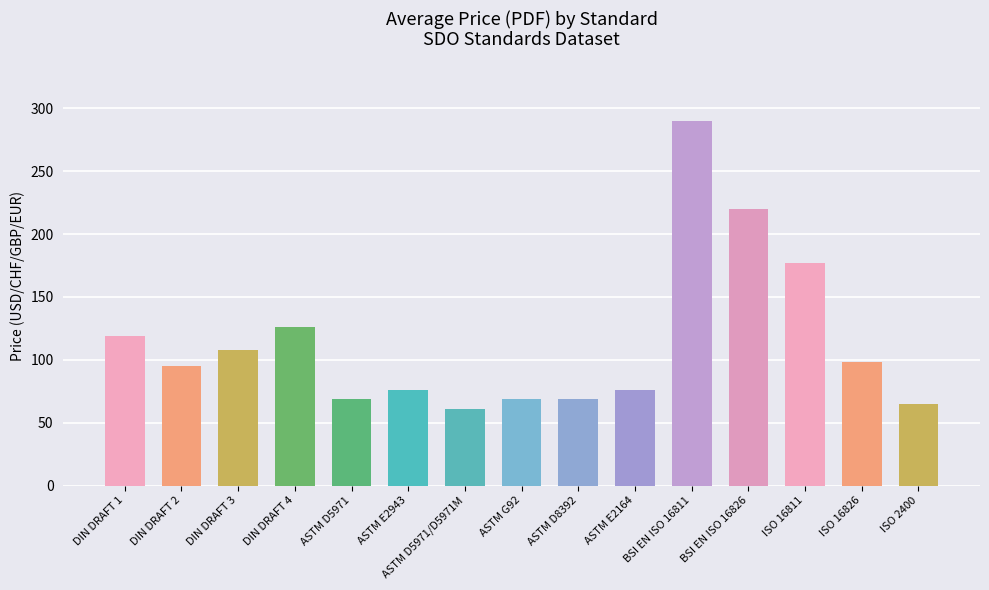

What is the sum of the values at ASTM D5971 and ISO 16811?

246.0